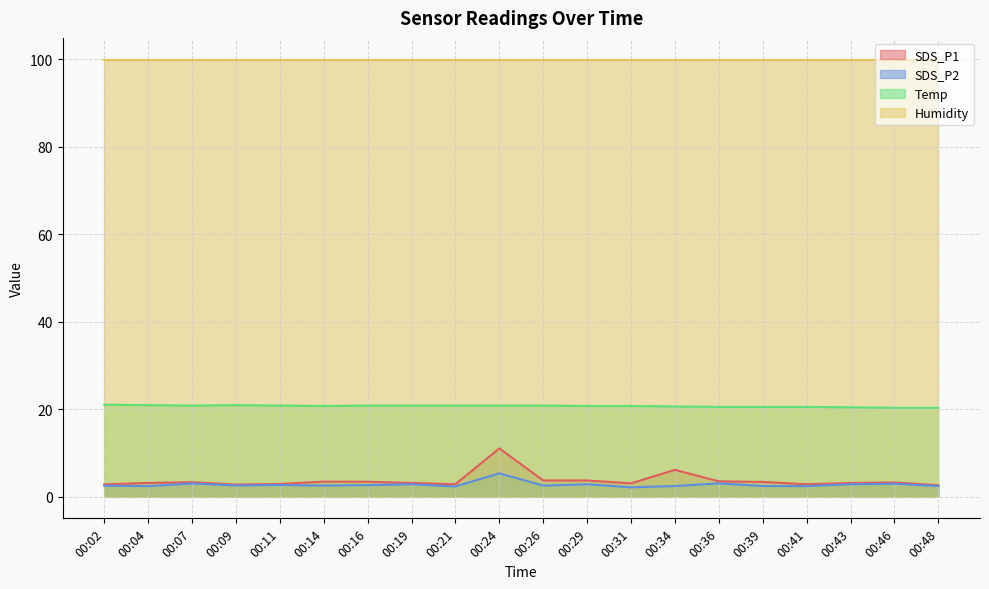

True or false: SDS_P2 and Temp cross at least once.

False